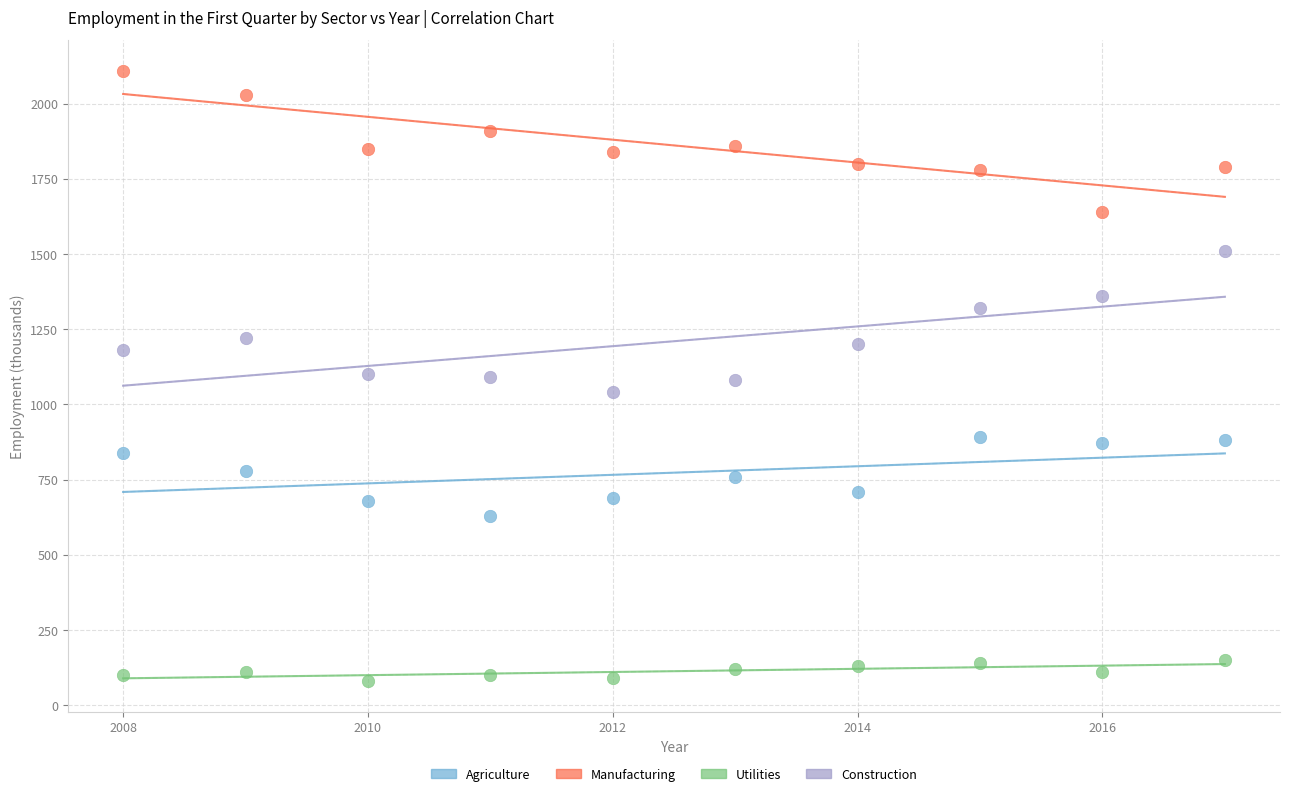

Which series contains the lowest Y value?

Utilities